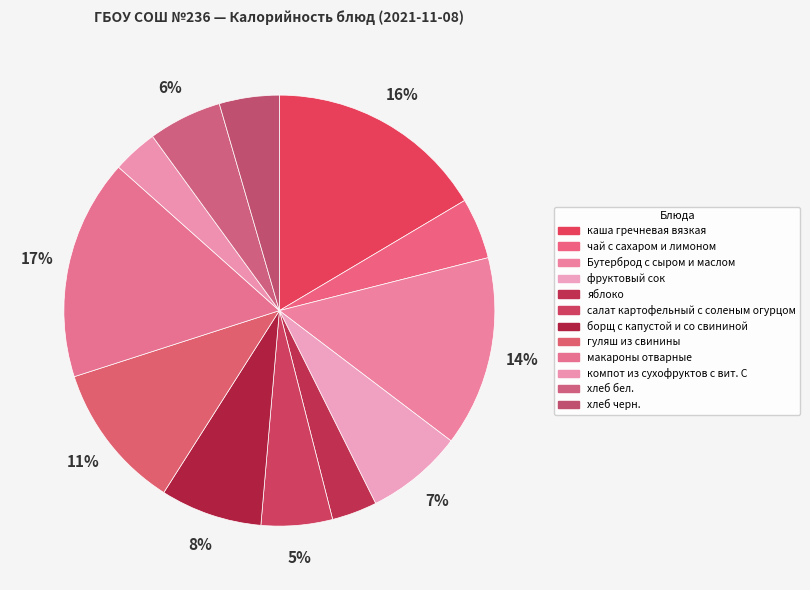

To the nearest percent, what percentage of the pie is чай с сахаром и лимоном?

5%